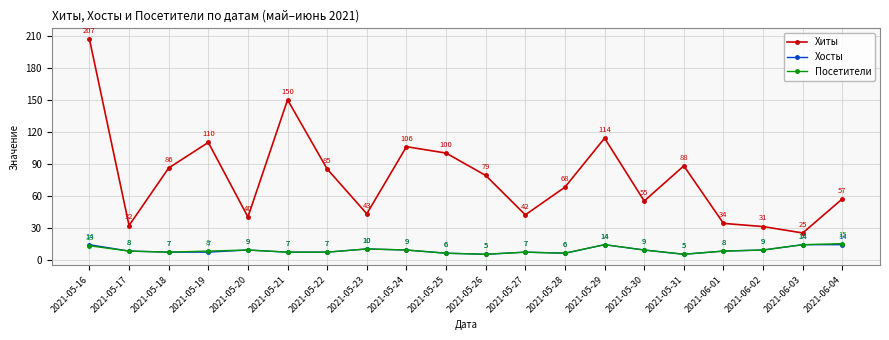

What is the difference between the second highest and second lowest values in the Посетители series?

9